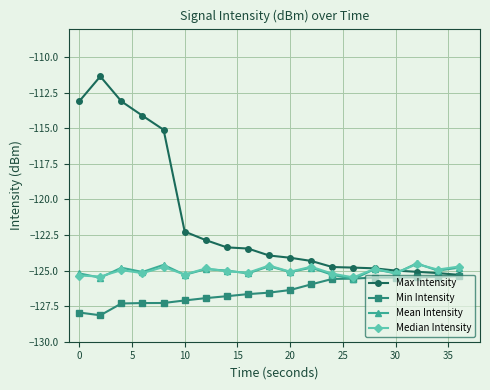

Which series has the largest total across all categories?

Max Intensity